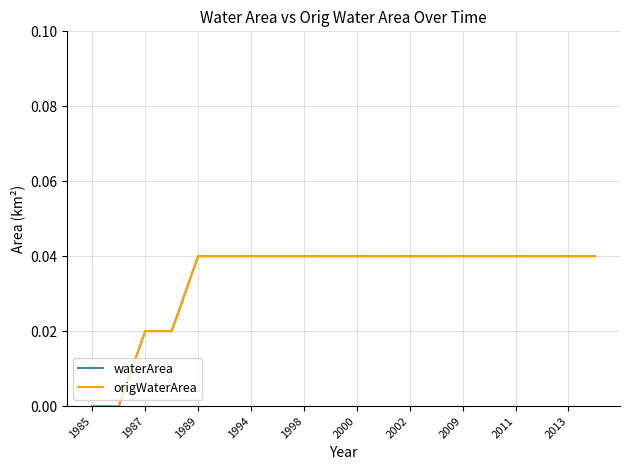

Does the chart have visible grid lines?

Yes